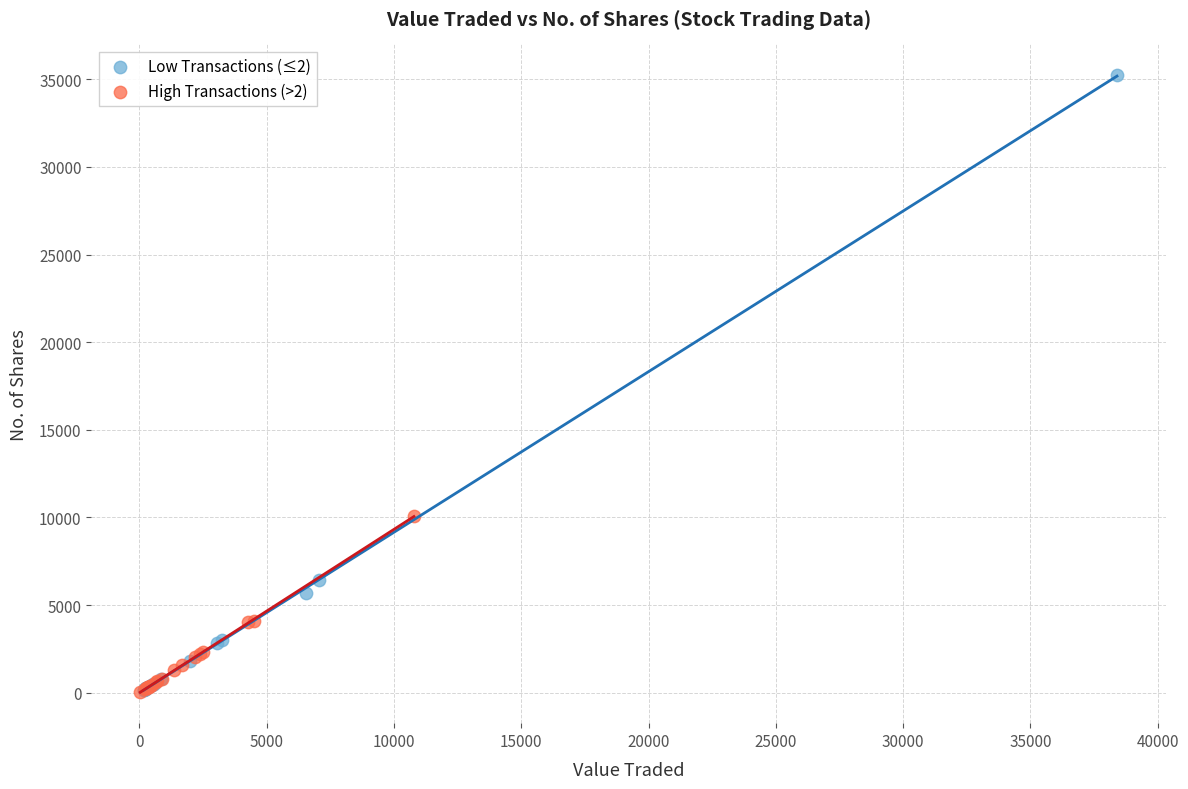

Which series contains the highest Y value?

Low Transactions (≤2)